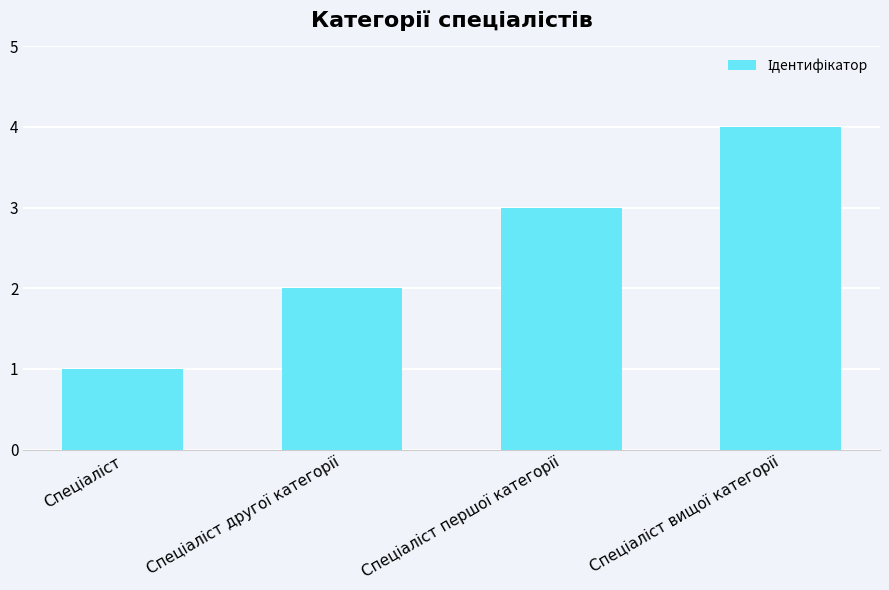

What is the greatest value displayed?

4